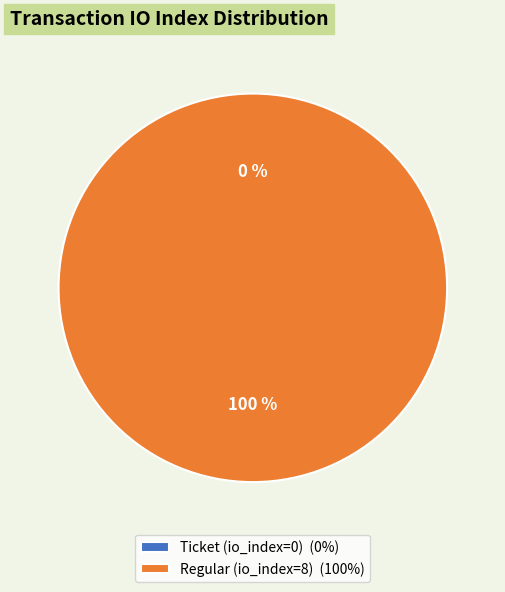

Rank the categories by value from highest to lowest.

Regular (io_index=8), Ticket (io_index=0)